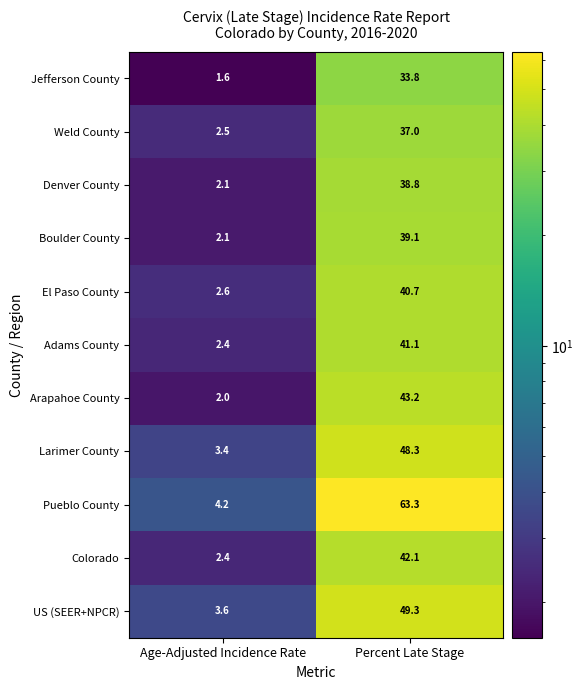

The value of Denver County at Age-Adjusted Incidence Rate is 2.1. True or false?

True